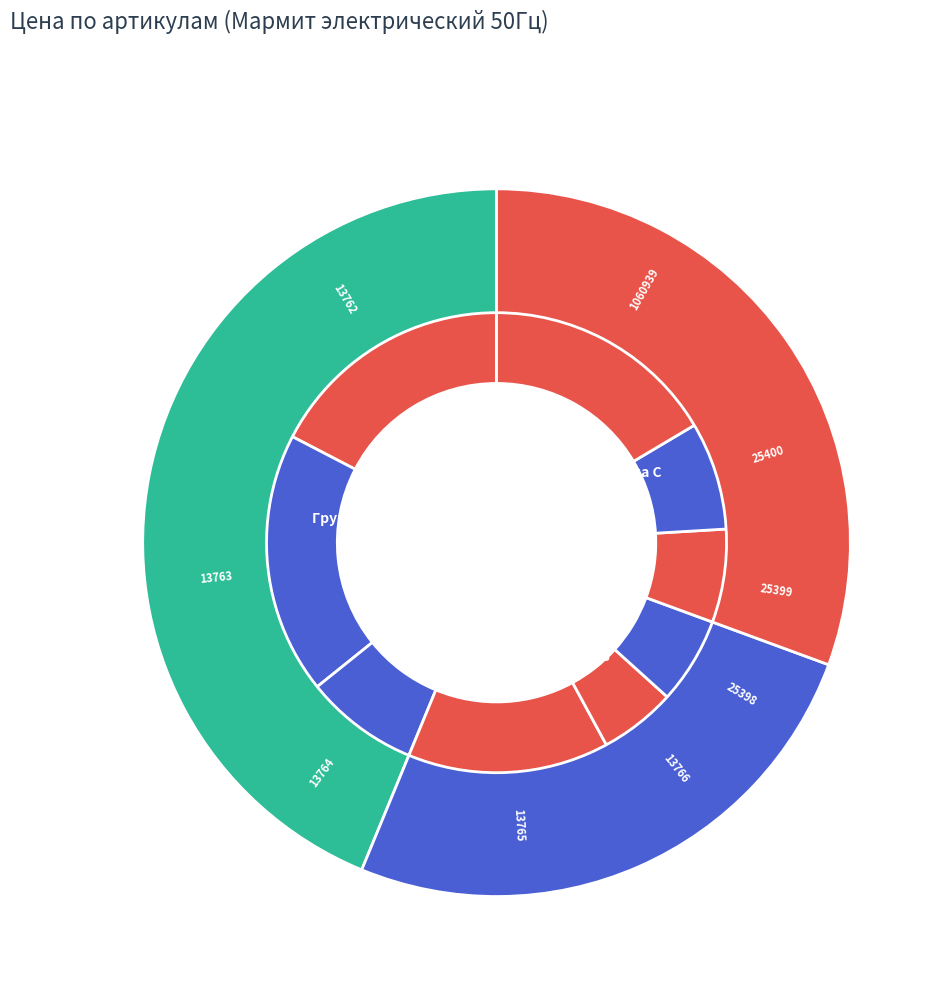

To the nearest percent, what percentage of the pie is 13764?

8%